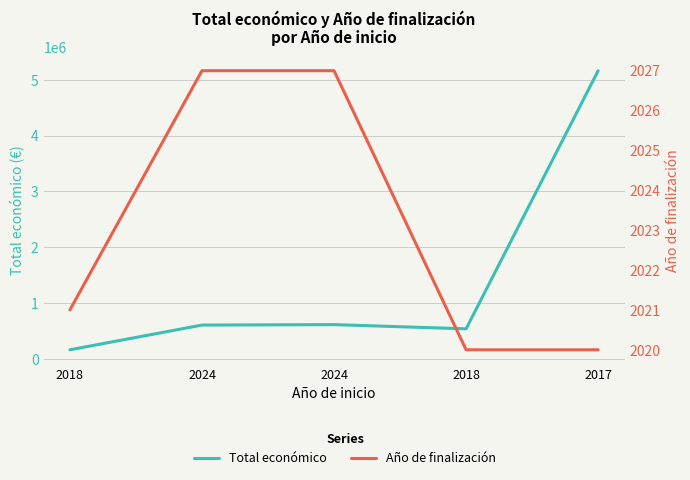

Which series has the largest total across all categories?

Total económico